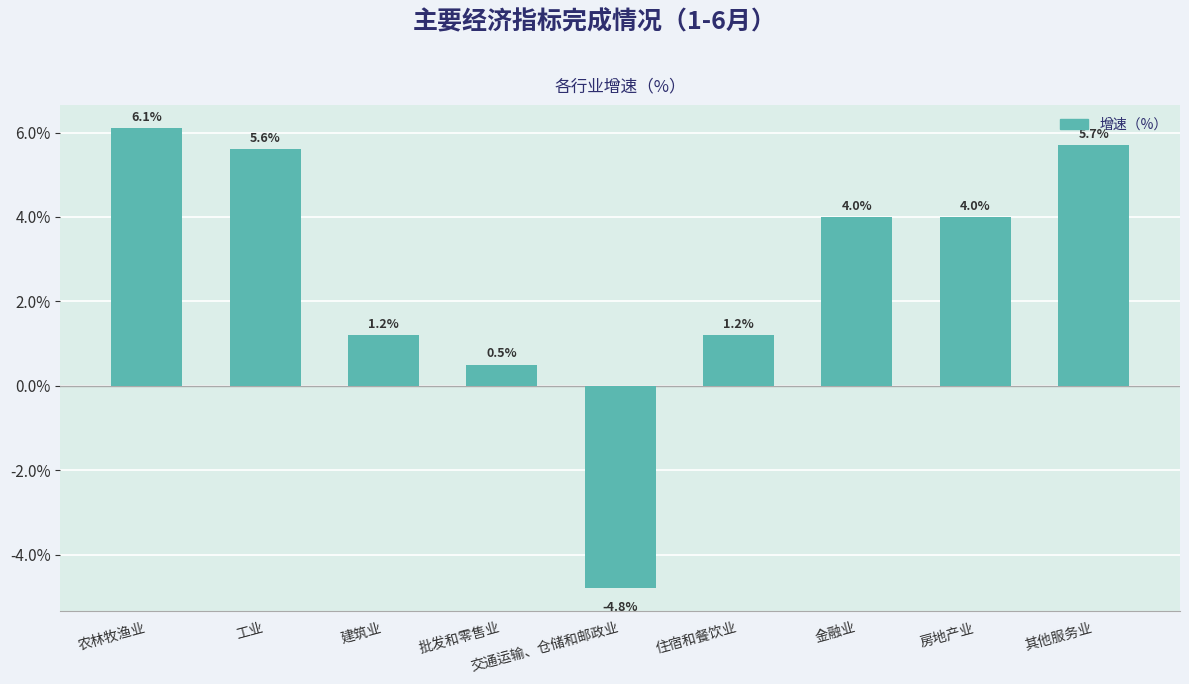

What is the smallest value displayed?

-4.8